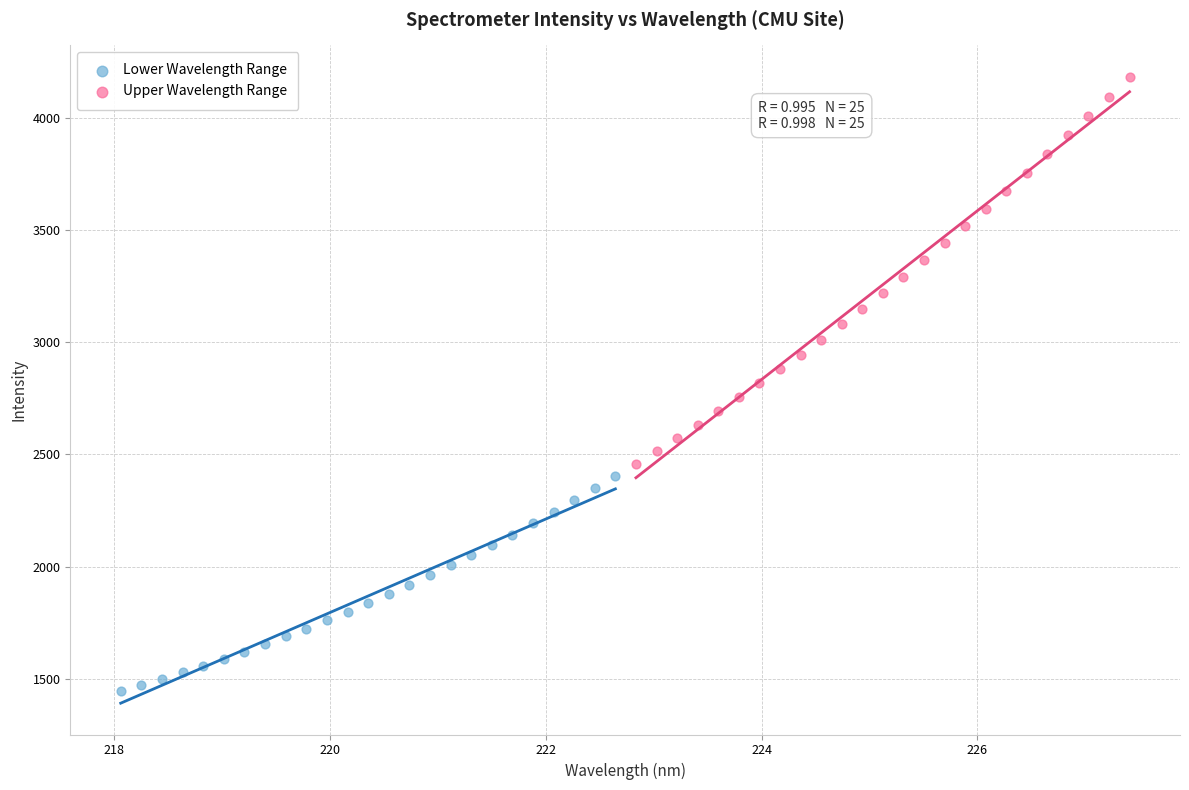

Which series has the largest Y range (max minus min)?

Upper Wavelength Range